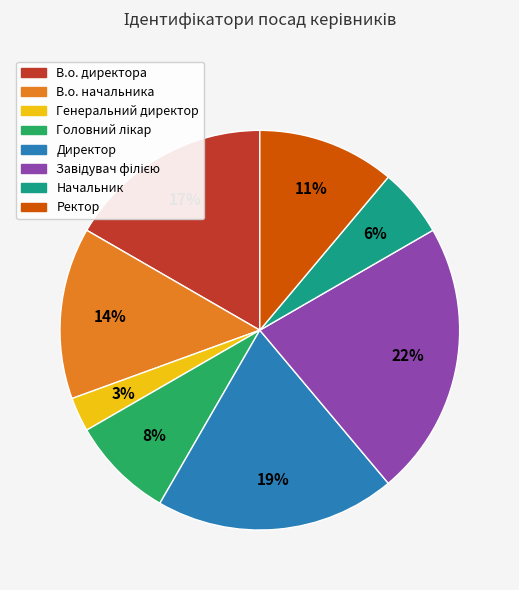

Which slice is the smallest?

Генеральний директор